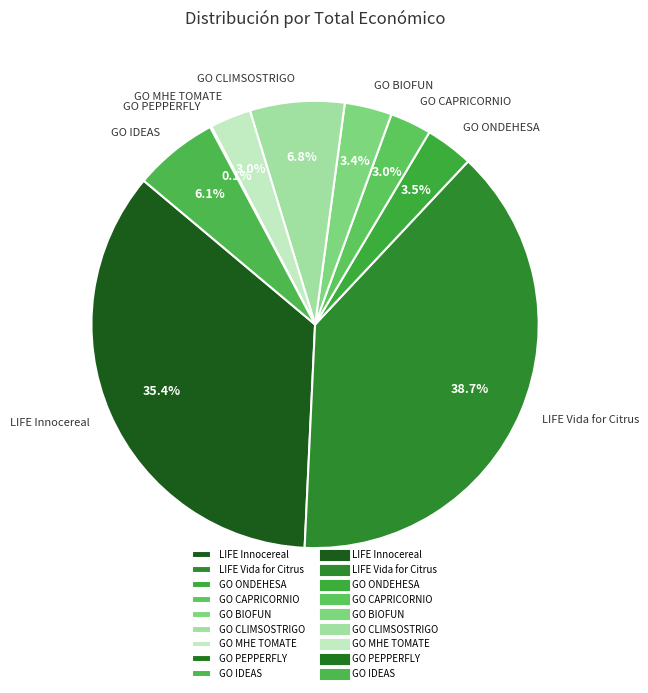

Is the sum of GO CAPRICORNIO and LIFE Innocereal greater than half?

No